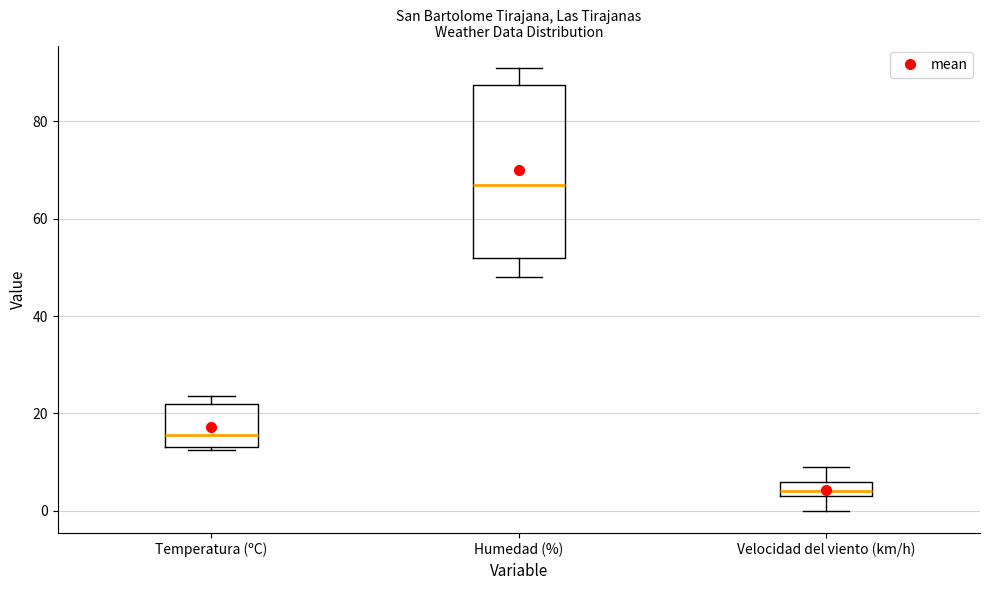

Reading left to right, transcribe this box plot: for each box, give where its median line is, the range the box spans, and where its two whiskers end, as read against the y-axis. The values are not printed on the chart, so give them approximately, as read against the axis.

Temperatura (ºC): median 16, box 14 to 22, whiskers 12 to 24
Humedad (%): median 68, box 52 to 88, whiskers 48 to 92
Velocidad del viento (km/h): median 4 (just above the box's lower edge), box 4 to 6, whiskers 0 to 10